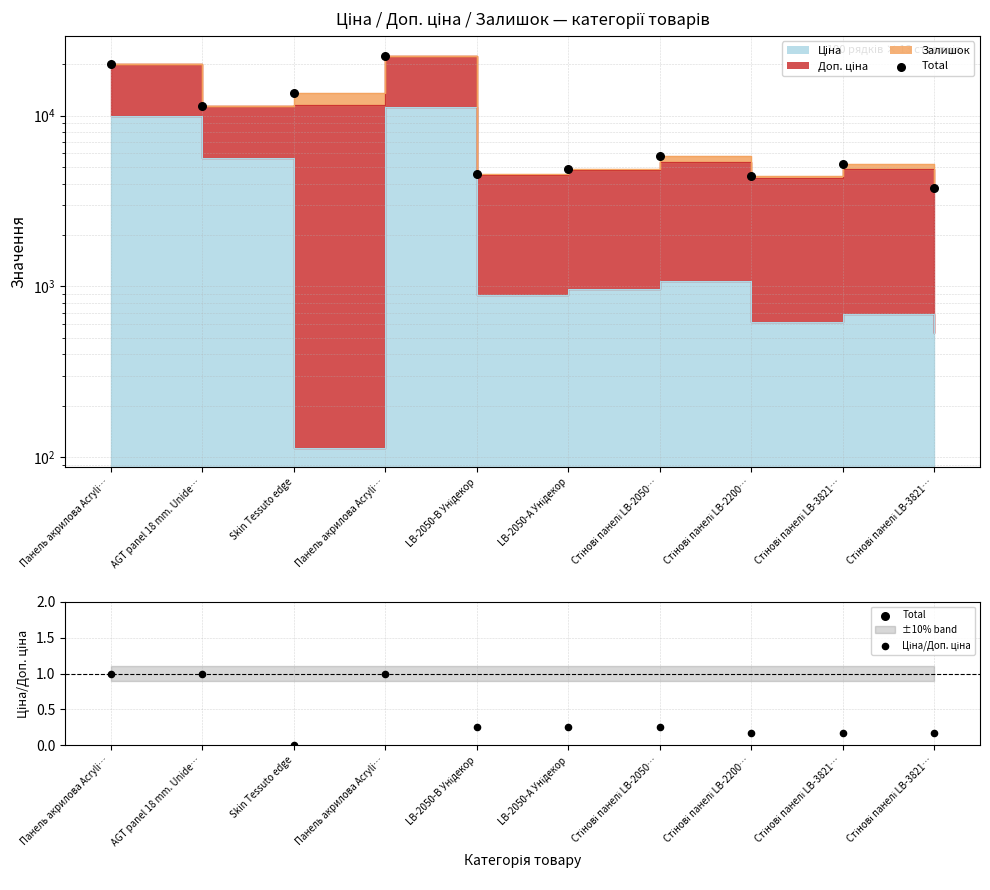

Which series reaches the minimum Y coordinate?

Ціна/Доп. ціна